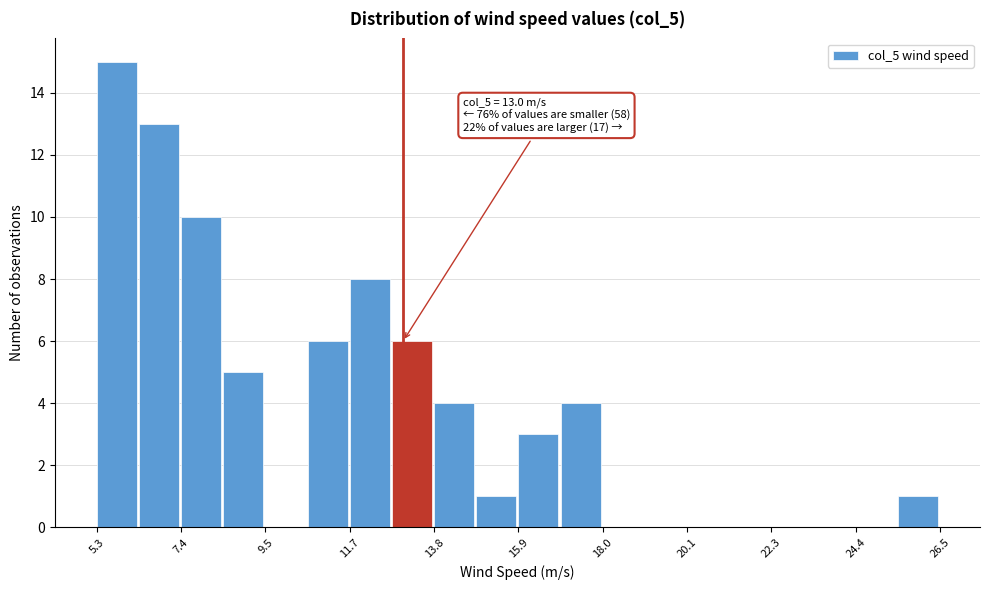

Around what value on the x-axis is the tallest bar? Give the approximate position of its centre, as read against the axis.

6.0